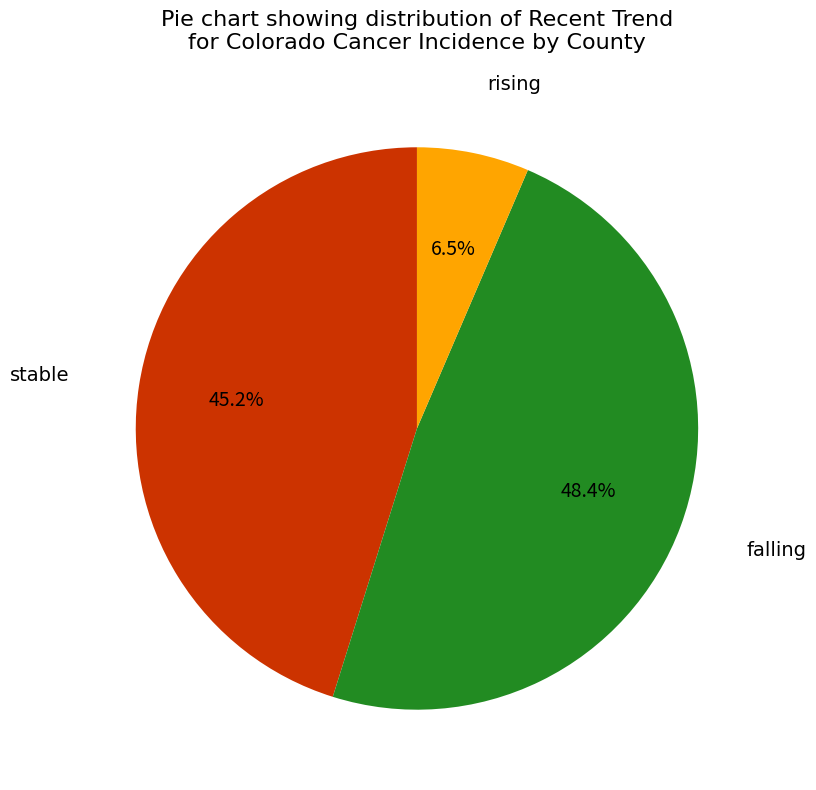

How many segments does this pie chart have?

3